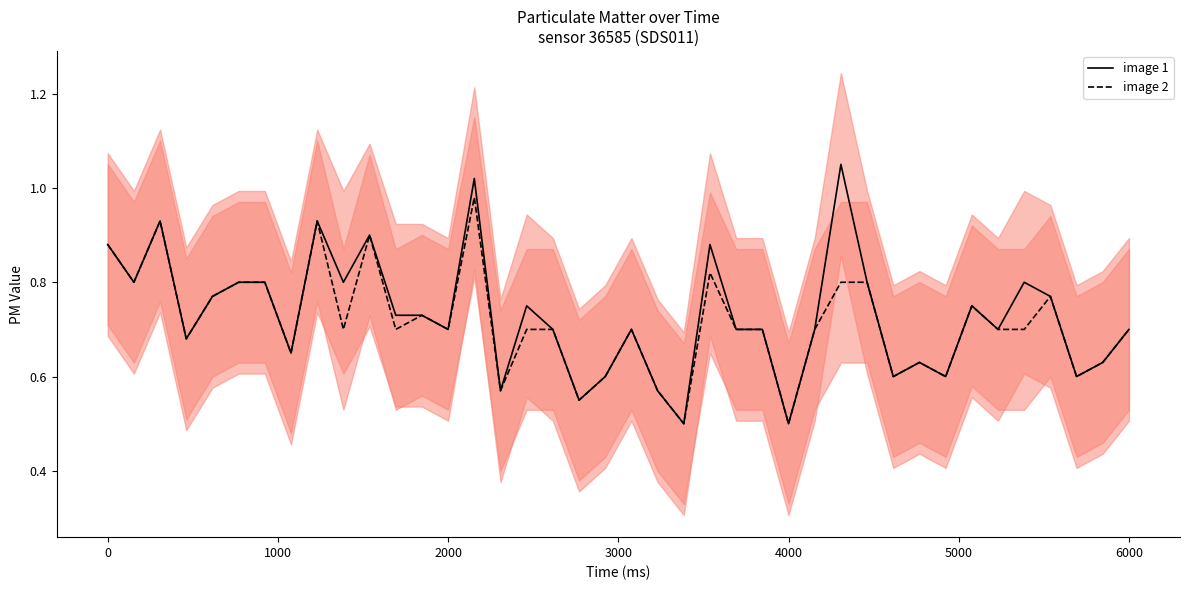

The value of image 2 at 23 is 0.2. True or false?

False